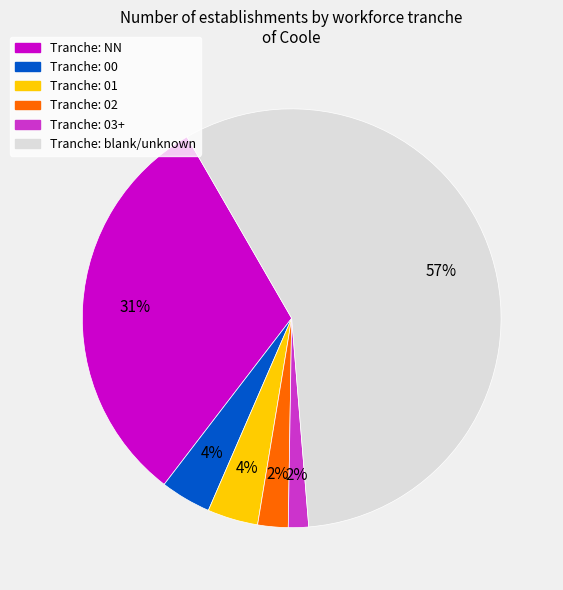

To the nearest percent, what is the average slice percentage?

17%